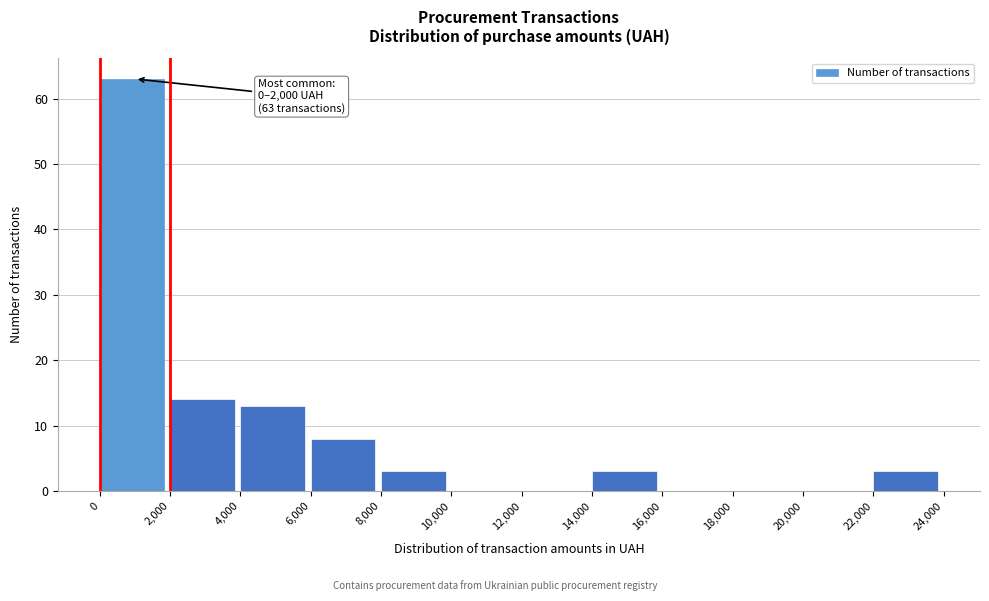

Which range on the x-axis has the tallest bar?

0 to 2,000